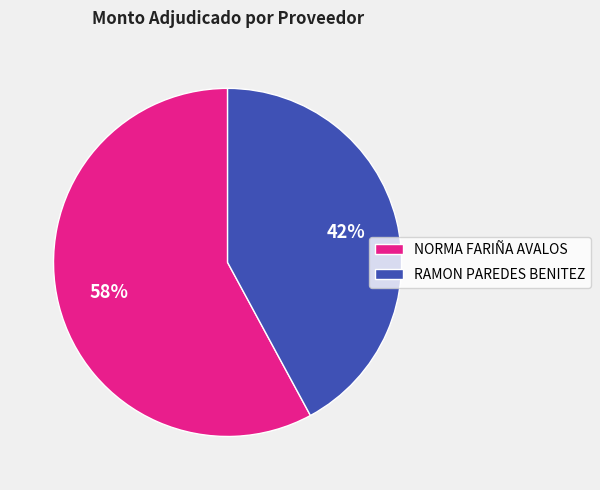

Which slice represents more than half of the pie?

NORMA FARIÑA AVALOS